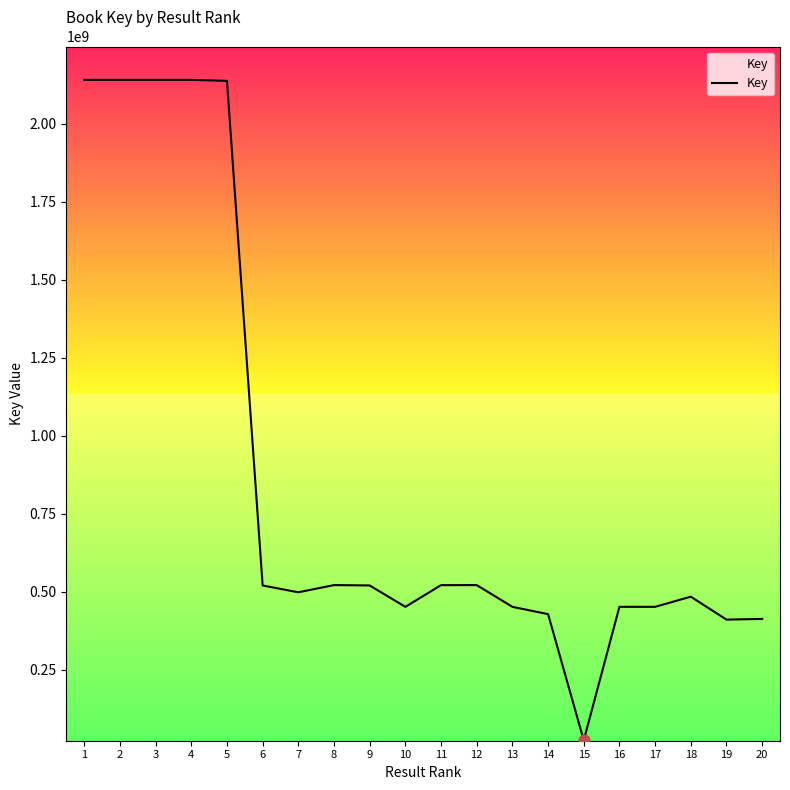

What is the change in value from 1 to 15?

-2117609385